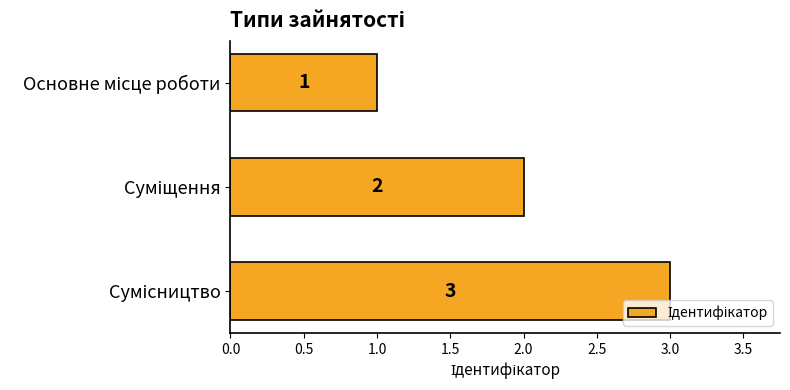

What is the greatest value displayed?

3